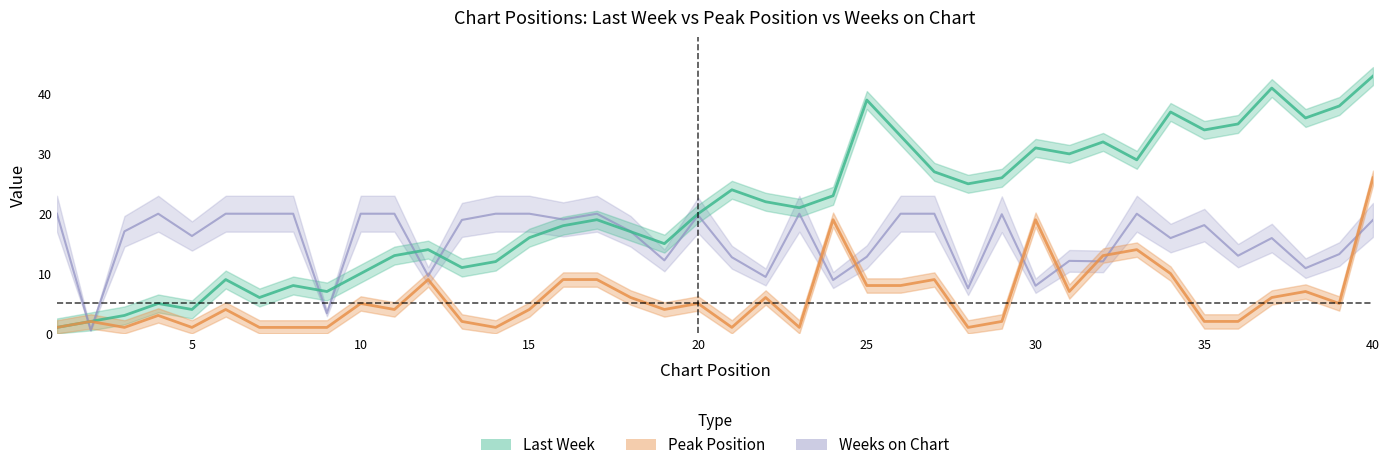

Rank the categories by Last Week value from highest to lowest.

40, 37, 25, 39, 34, 38, 36, 35, 26, 32, 30, 31, 33, 27, 29, 28, 21, 24, 22, 23, 20, 17, 16, 18, 15, 19, 12, 11, 14, 13, 10, 6, 8, 9, 7, 4, 5, 3, 2, 1